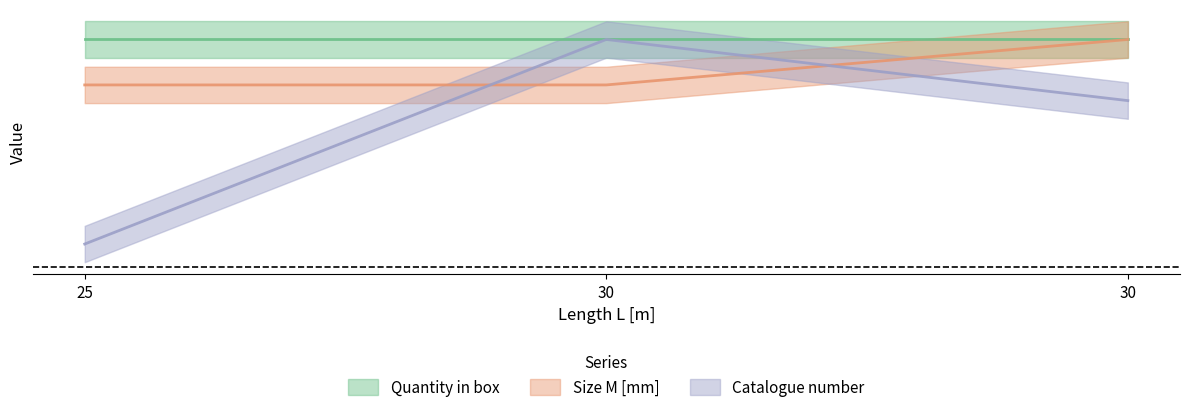

Which series has the largest range (max minus min)?

Catalogue number